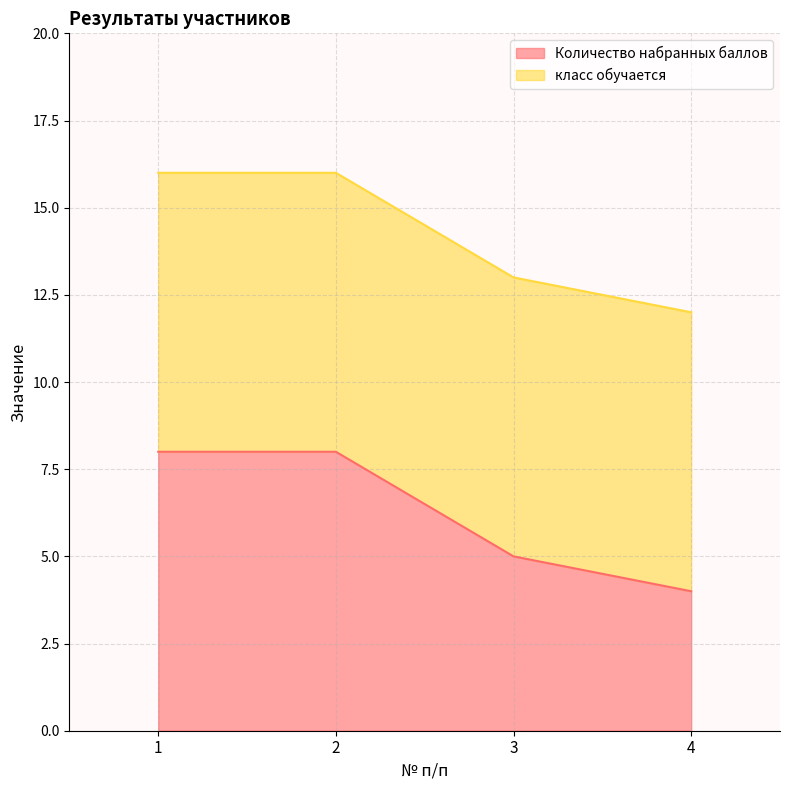

List the labels in order of value, largest first.

1, 2, 3, 4